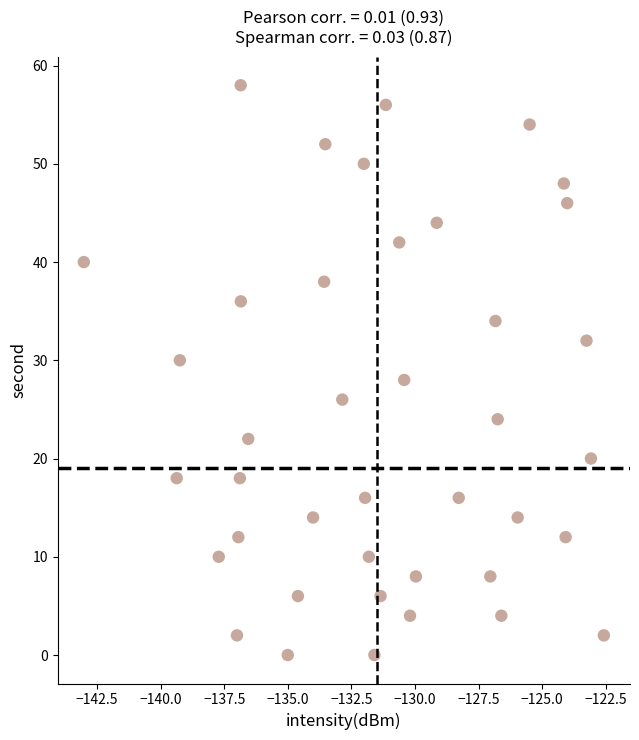

What is the range of Y values (max minus min)?

58